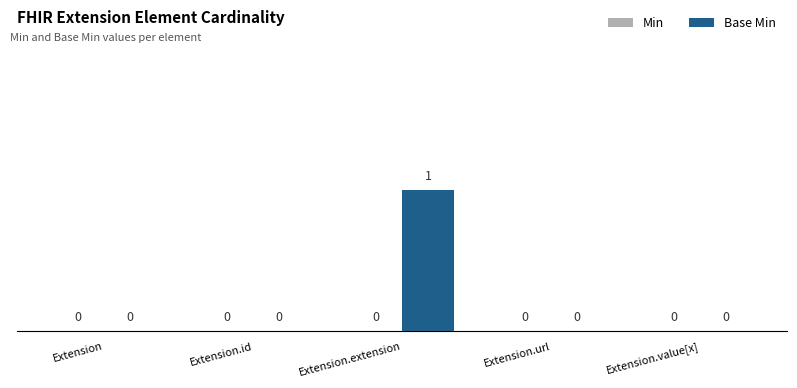

Is it true that the value at Extension.url is 0?

True